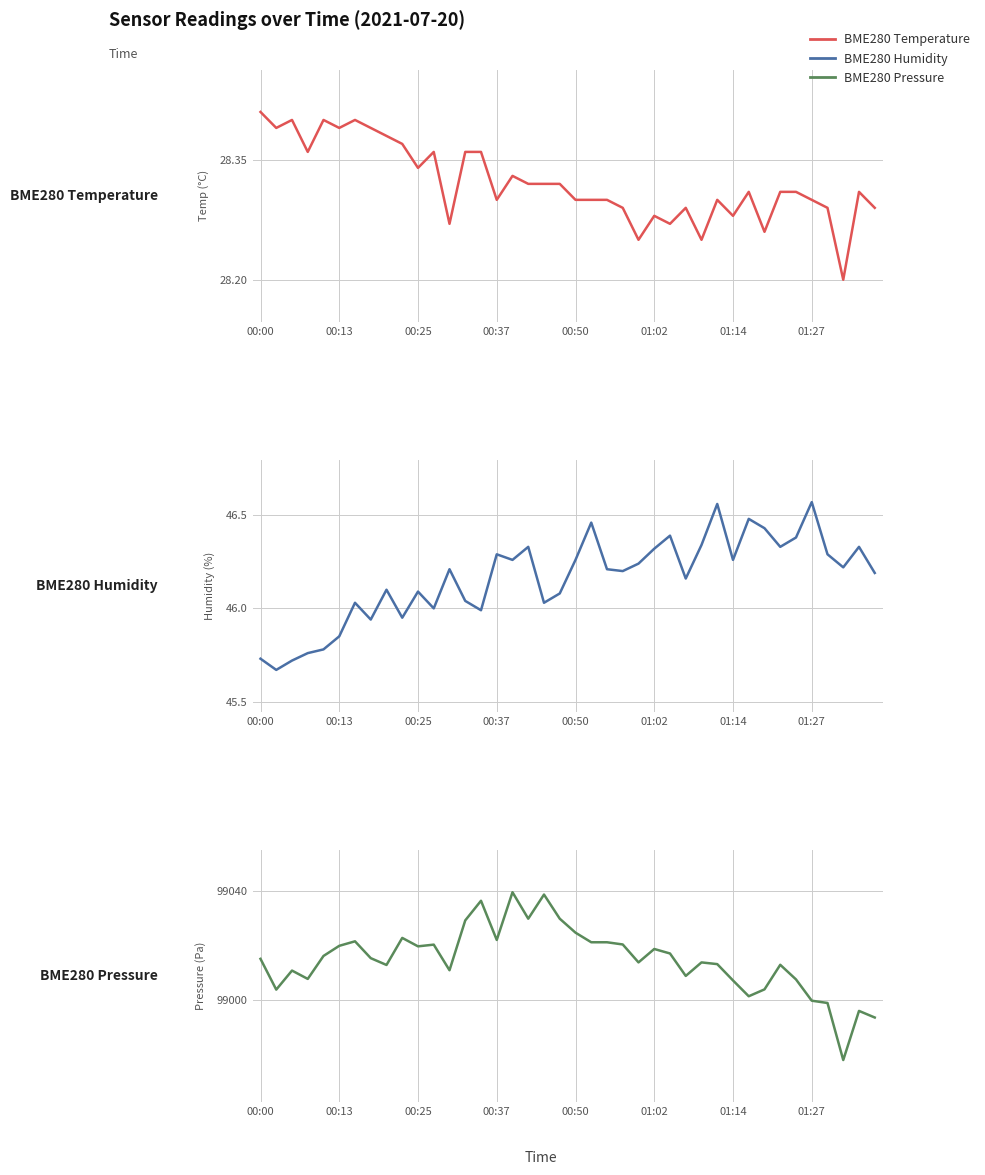

Does the chart have visible grid lines?

Yes